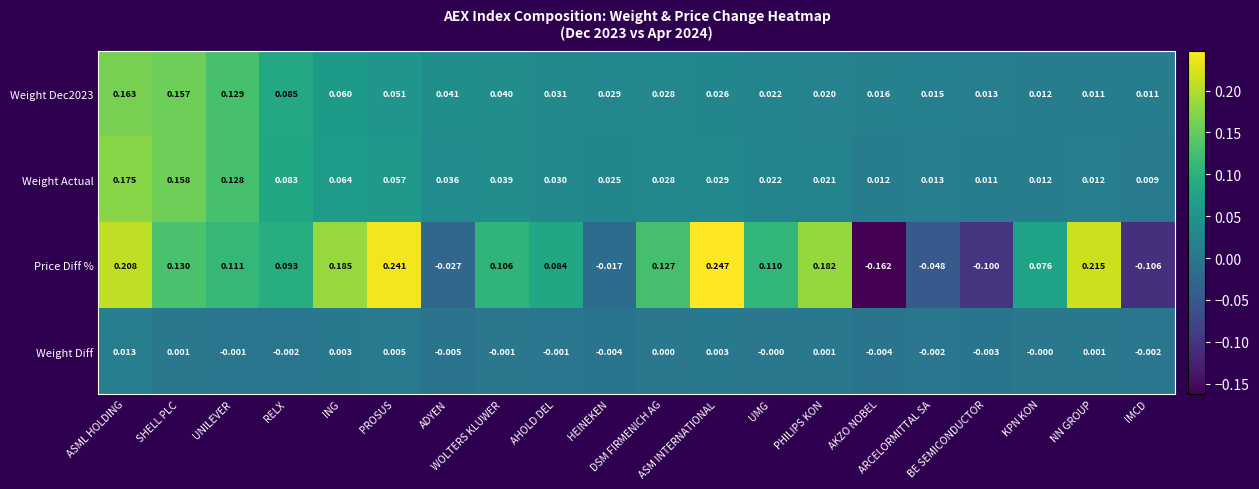

Which series has the largest total across all categories?

Price Diff %